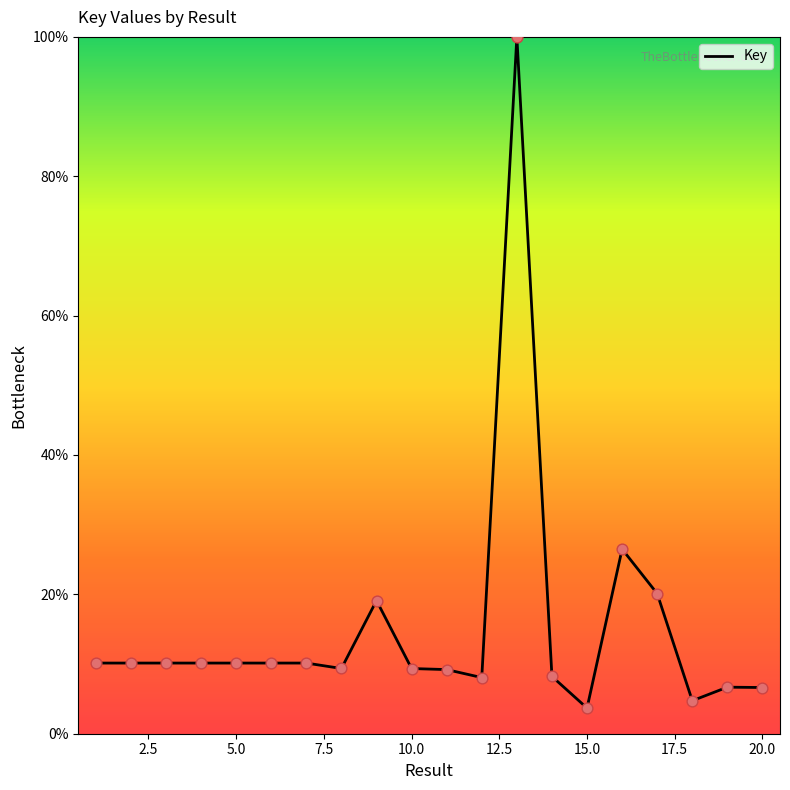

What is the smallest value displayed?

3.7